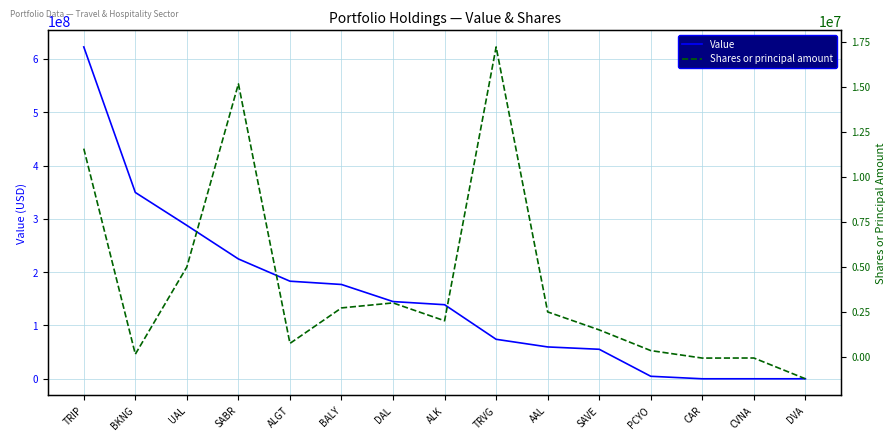

What is the spread (max minus min) of values at ALK?

136938400